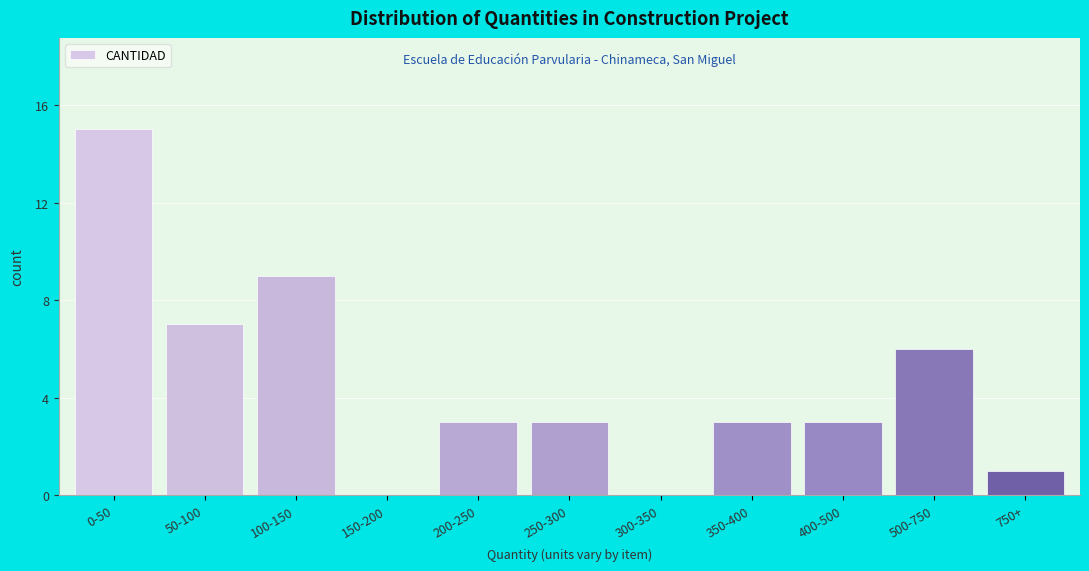

Reading left to right, extract all data points from this chart.

0-50=15	50-100=7	100-150=9	150-200=0	200-250=3	250-300=3	300-350=0	350-400=3	400-500=3	500-750=6	750+=1